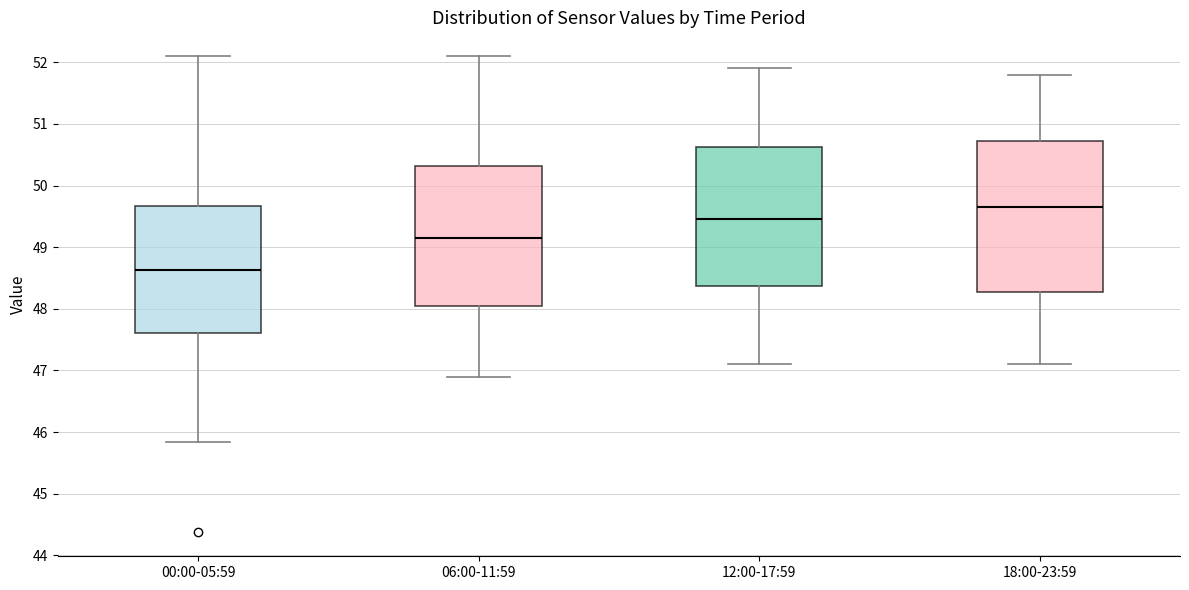

Comparing the boxes themselves (not the whiskers), which one is the tallest?

18:00-23:59